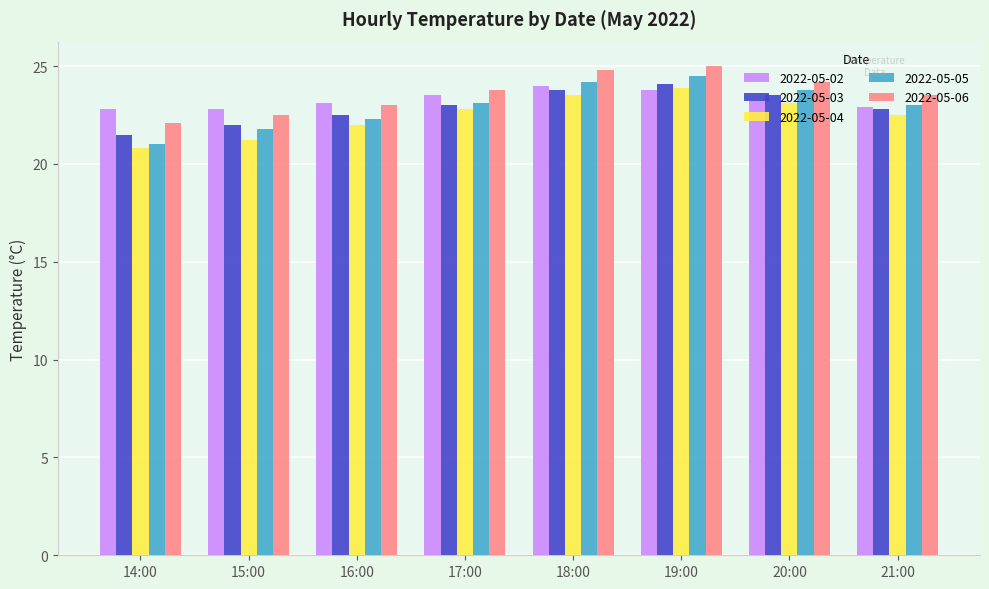

What is the label of the 6th bar from the left?

19:00